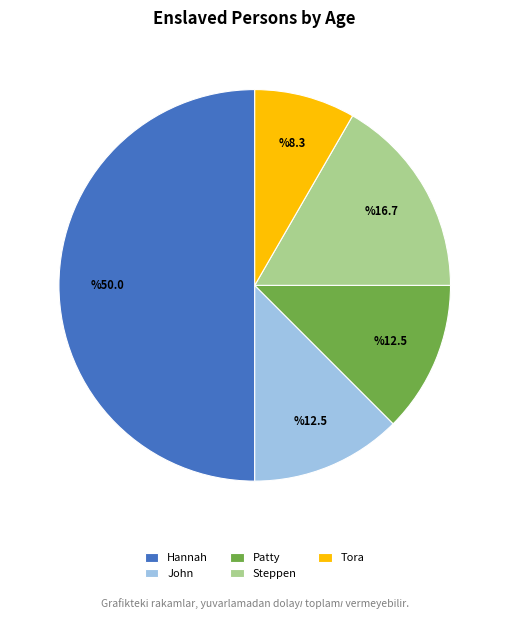

Between John and Hannah, which is larger?

Hannah